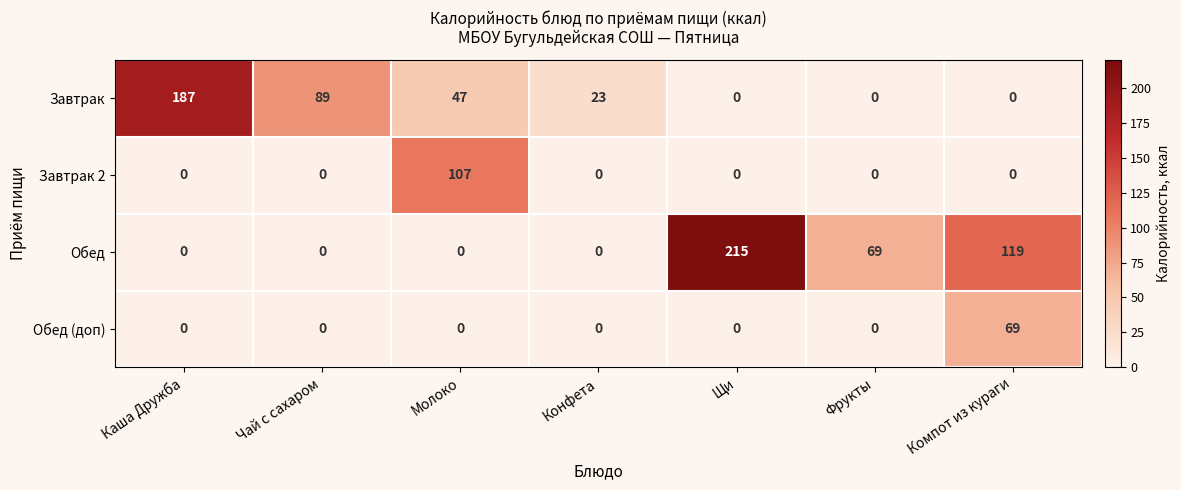

Is it true that Завтрак 2 equals 63 at Щи?

False